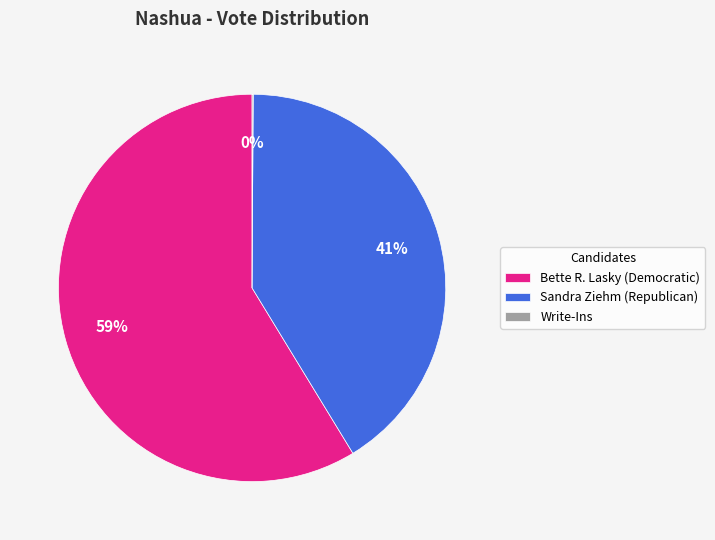

Does any single category account for the majority?

Yes